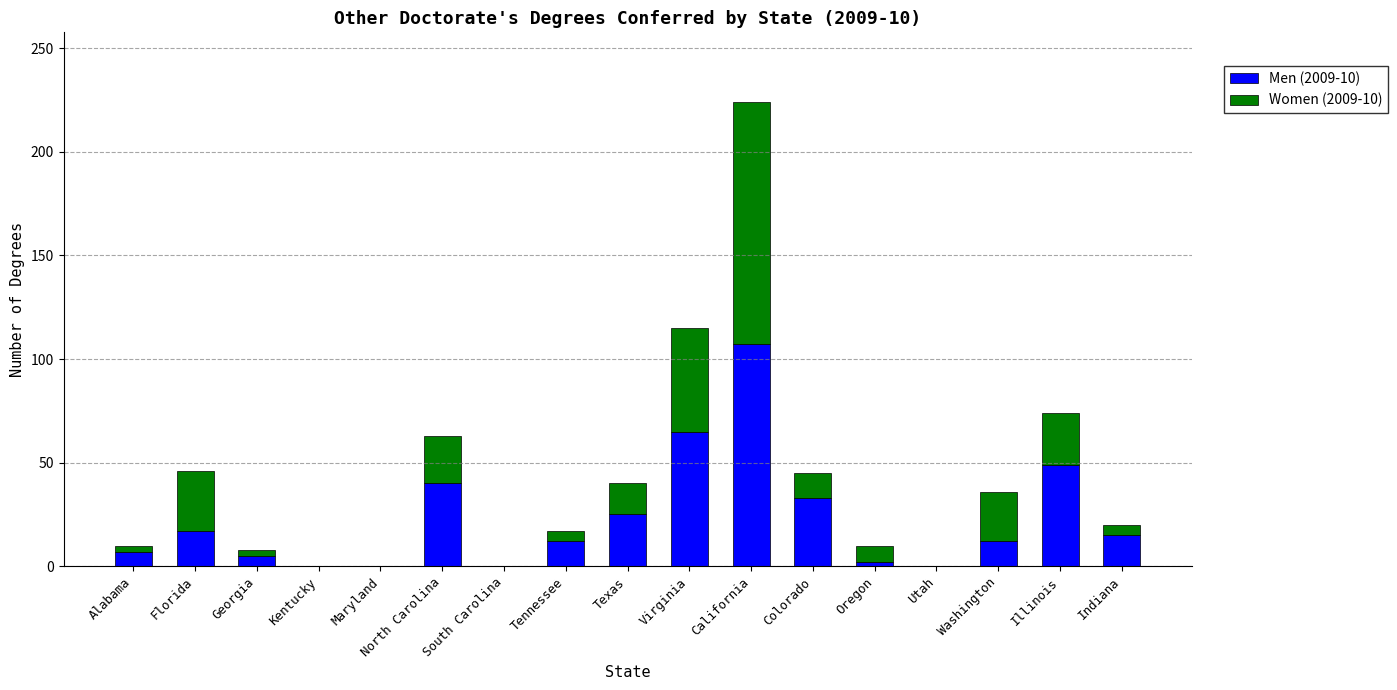

At which category is the sum across all series the highest?

California